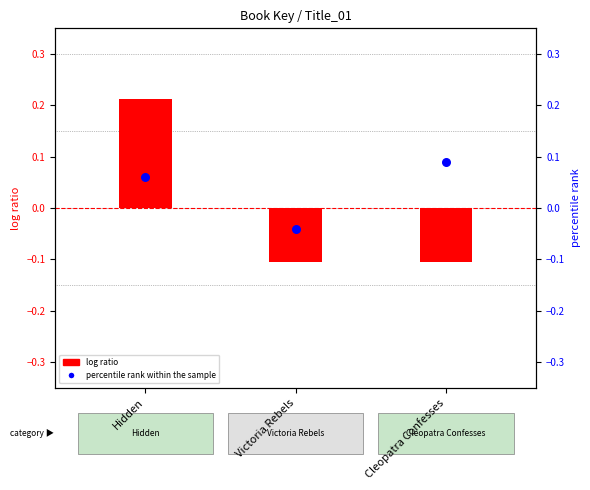

Which series has the largest total across all categories?

percentile rank within the sample